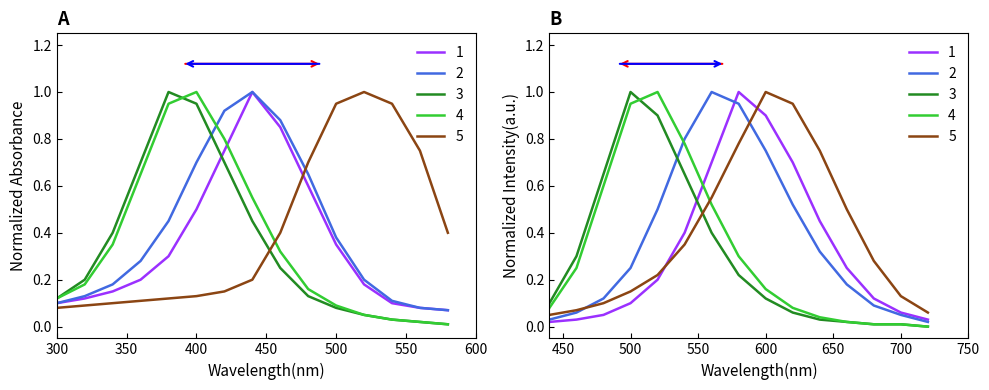

What are all the series names shown in the legend?

1, 2, 3, 4, 5